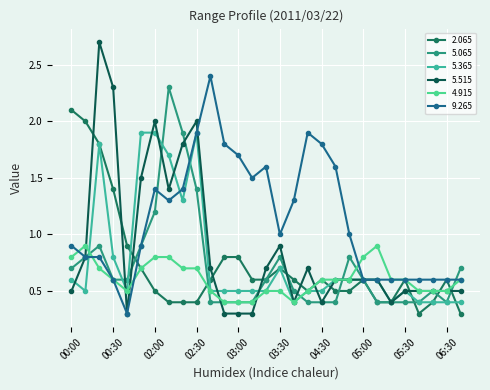

How many times do 2.065 and 5.365 cross each other?

5